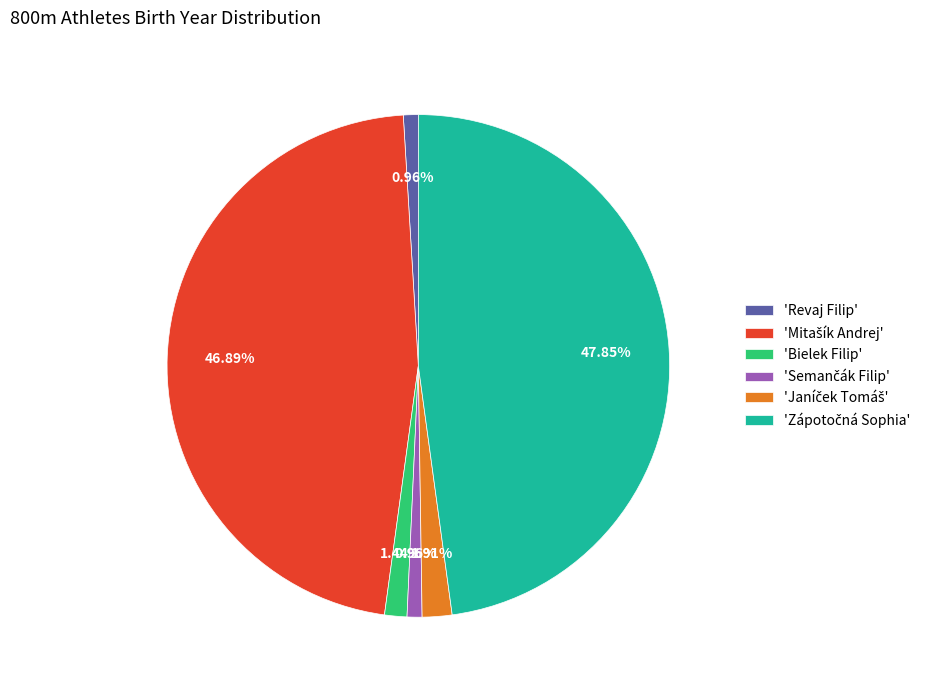

Do 'Bielek Filip' and 'Revaj Filip' together represent more than half of the pie?

No